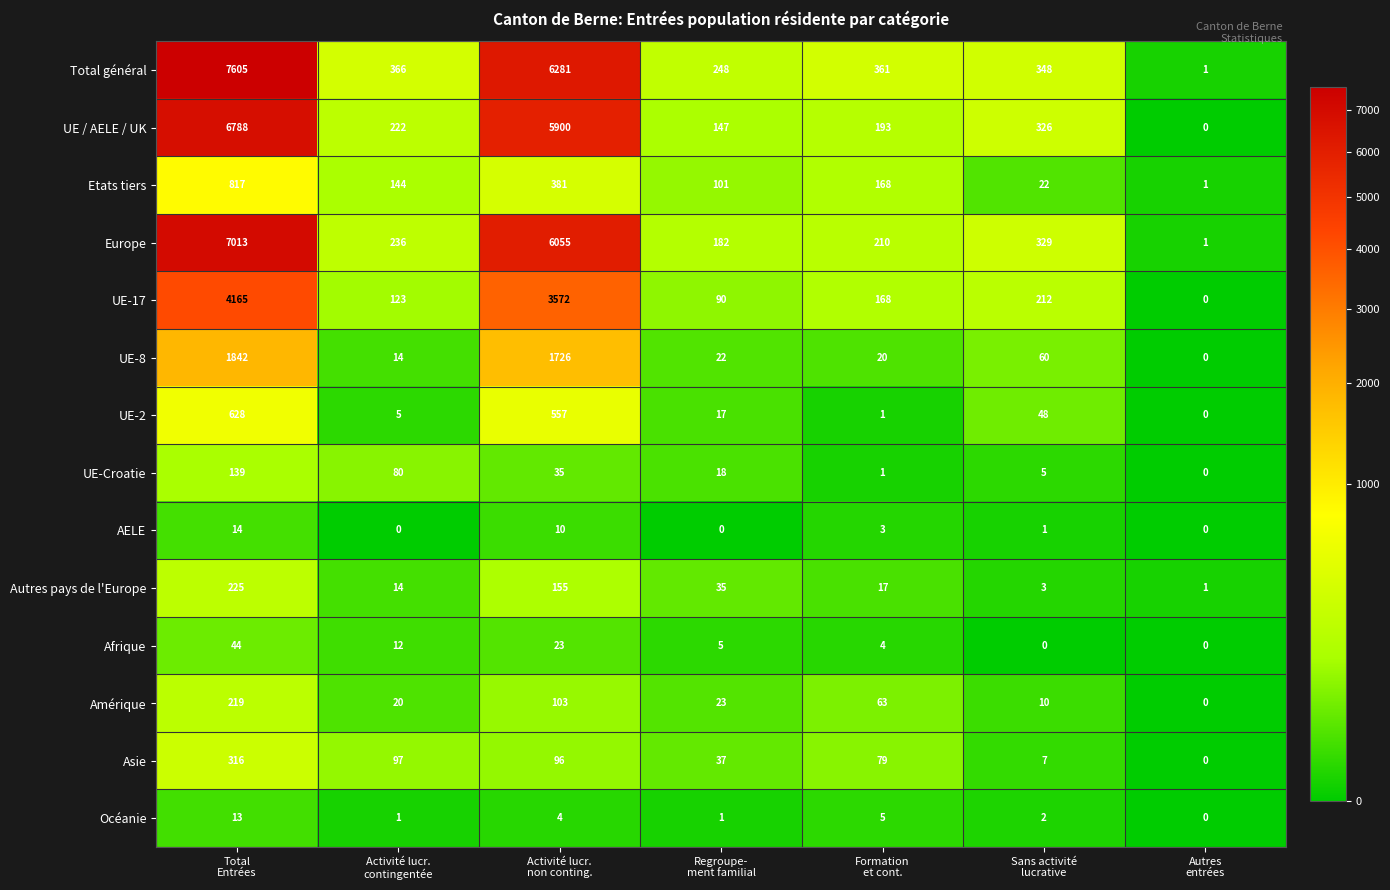

What is the difference between the second highest and second lowest values in the UE / AELE / UK series?

5753